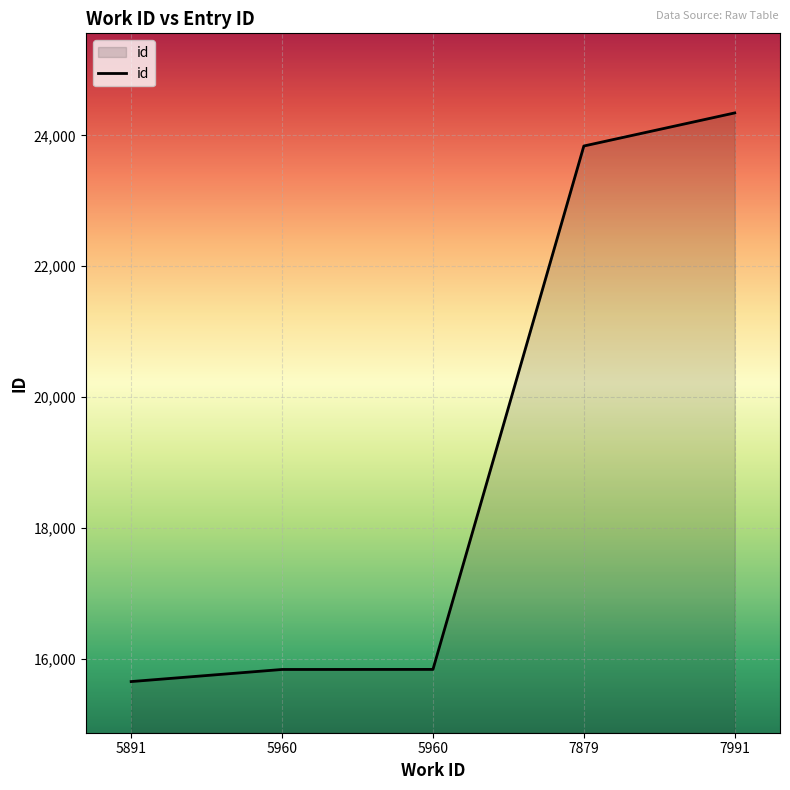

What is the ratio of the value at 7879 to the value at 7991?

1.0